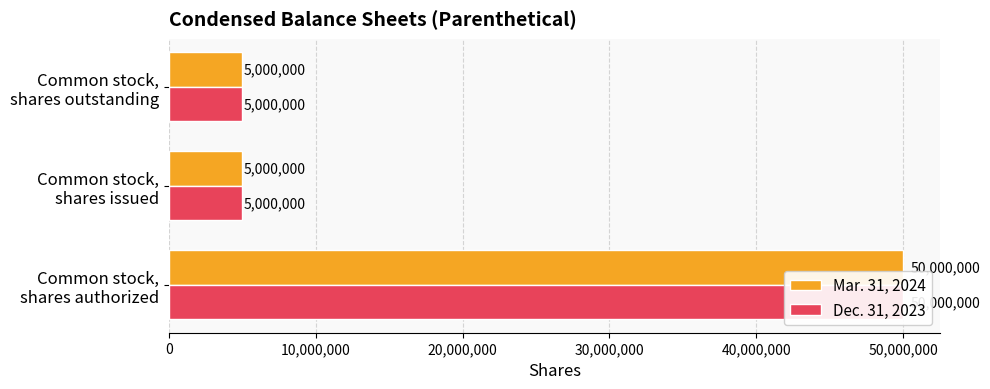

Which series changed the most between Common stock, shares authorized and Common stock, shares outstanding?

Mar. 31, 2024